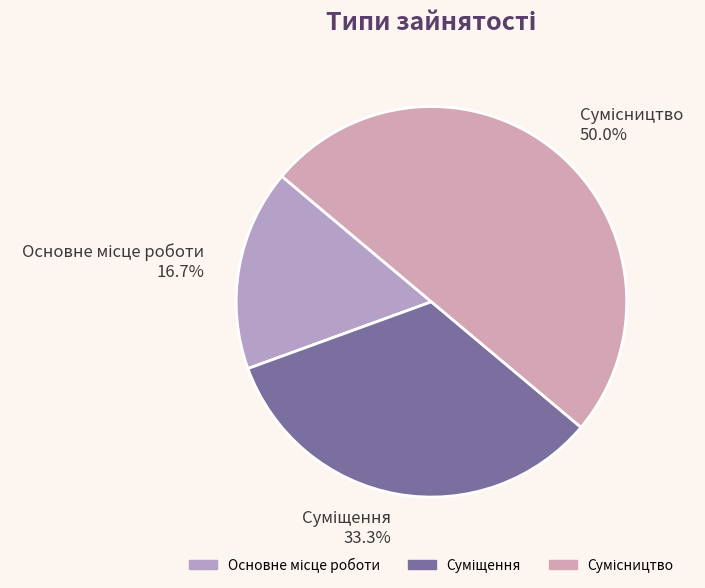

To the nearest percent, what percentage of the pie is Суміщення?

33%